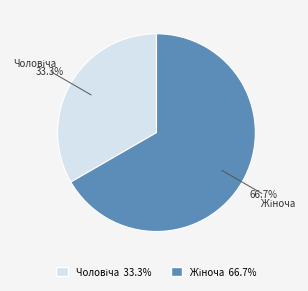

Does any single category account for the majority?

Yes